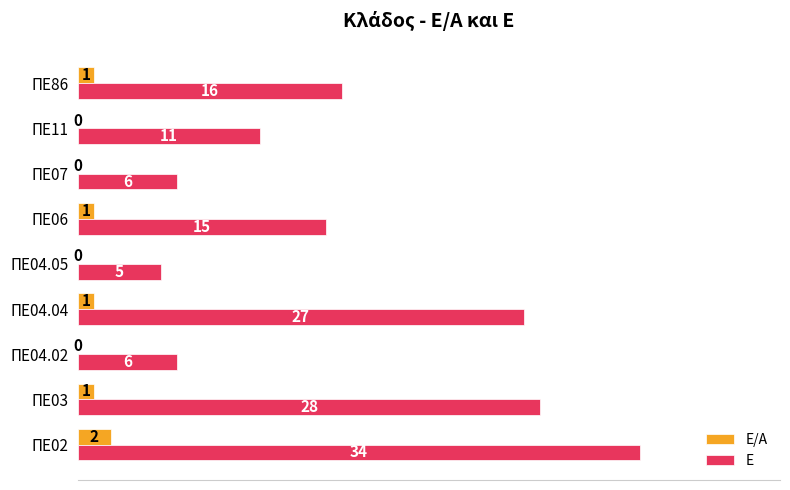

The Ε series shows 27 at ΠΕ04.04. True or false?

True